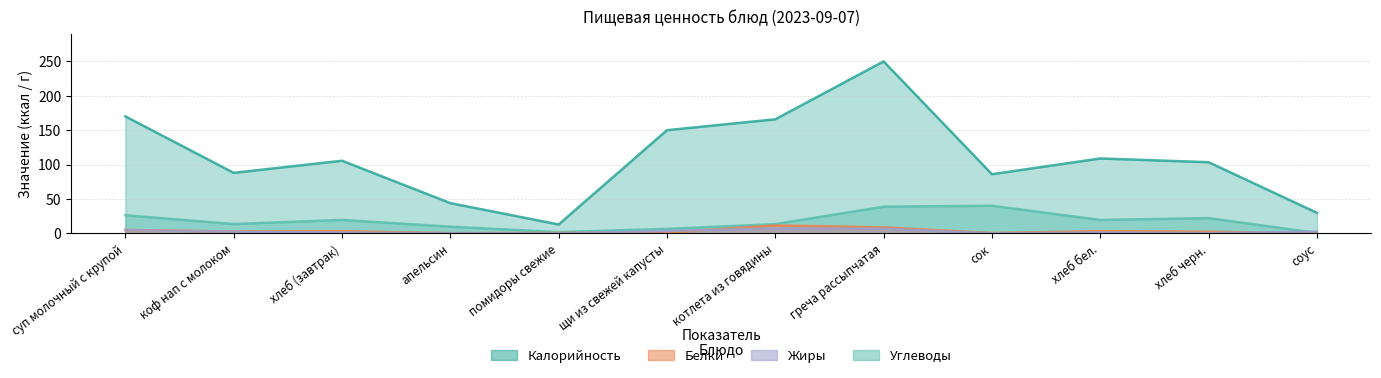

What is the maximum value shown in the chart?

249.9